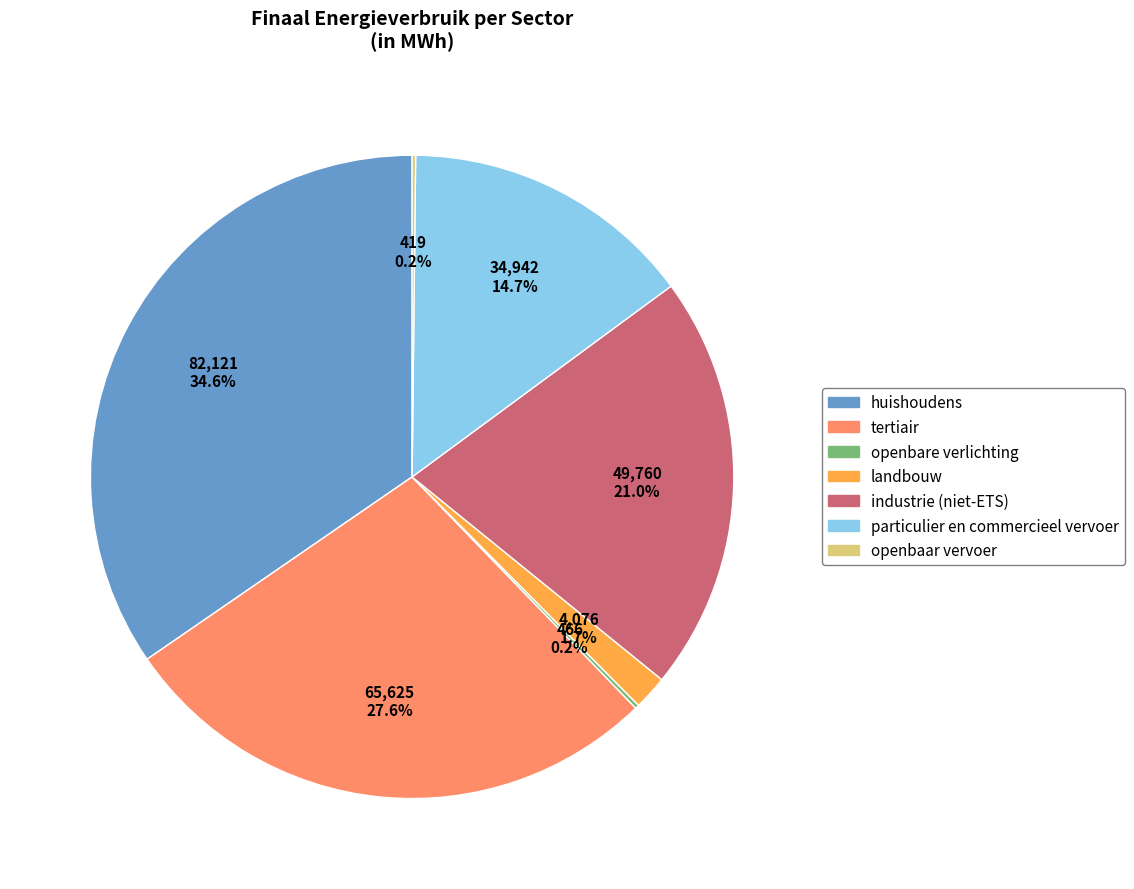

Does huishoudens account for over 50% of the chart?

No